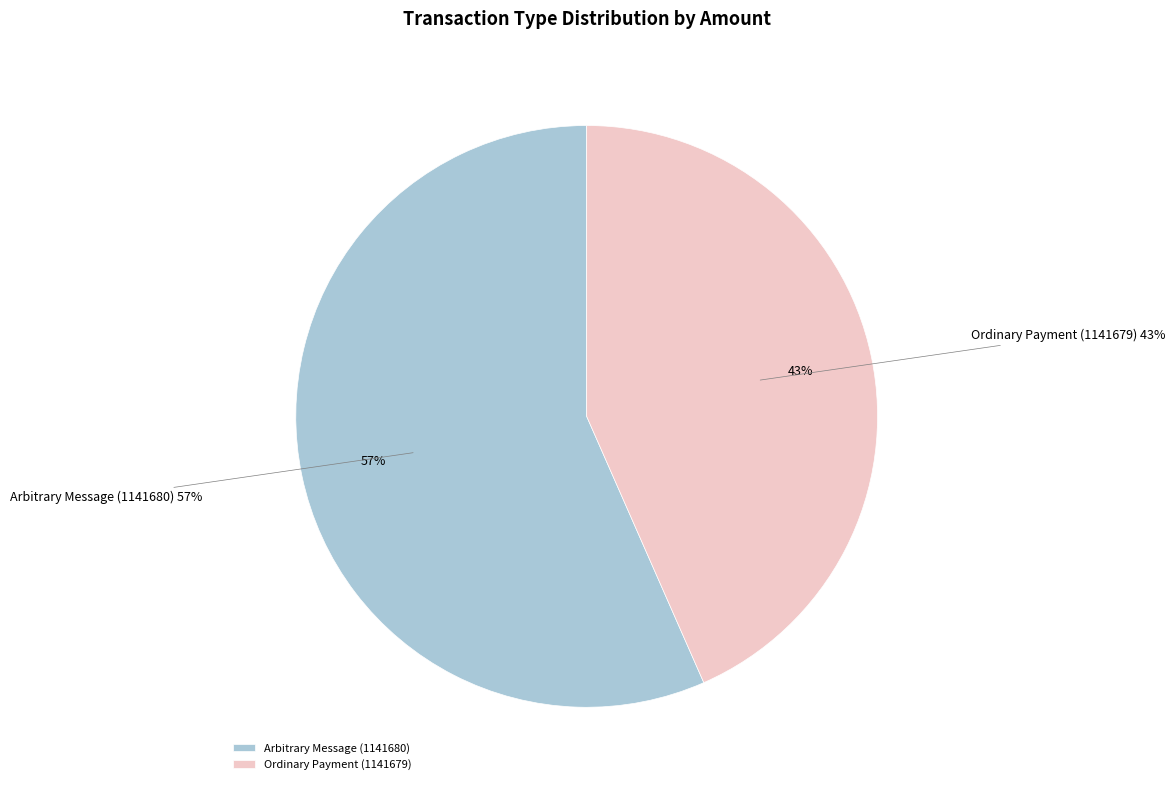

Approximately how many times larger is the value at Arbitrary Message (1141680) compared to Ordinary Payment (1141679)?

1.3